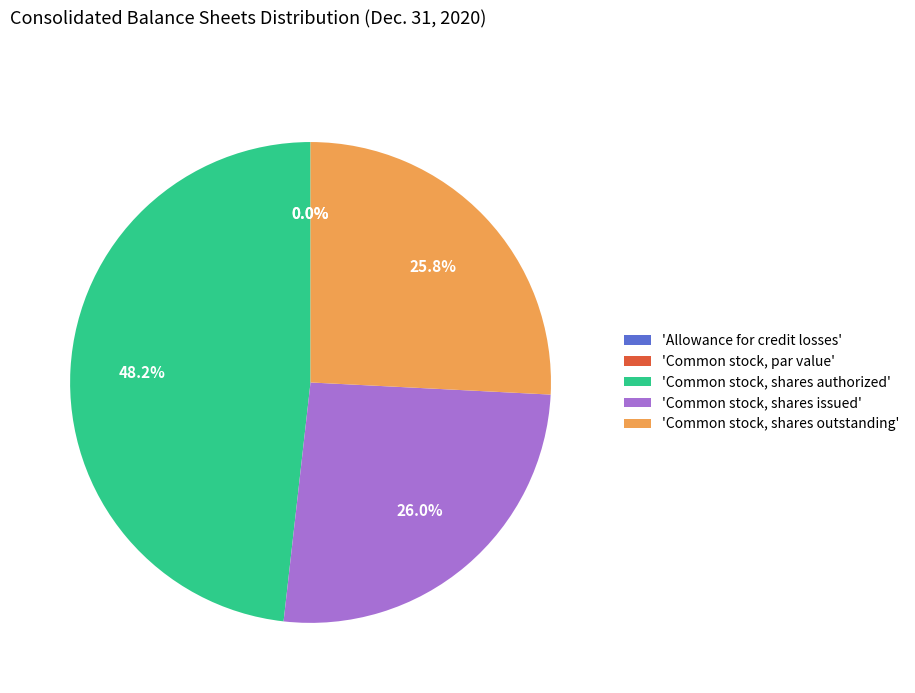

To the nearest percent, what is the combined percentage of Common stock, shares outstanding and Allowance for credit losses?

26%